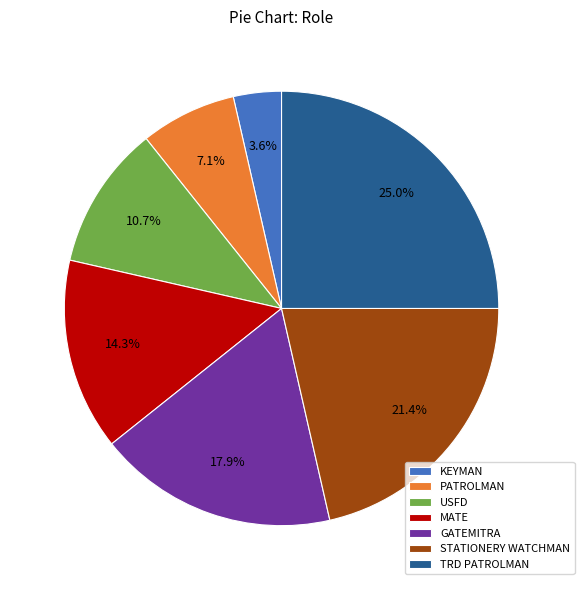

Is there any slice that represents more than half of the pie?

No